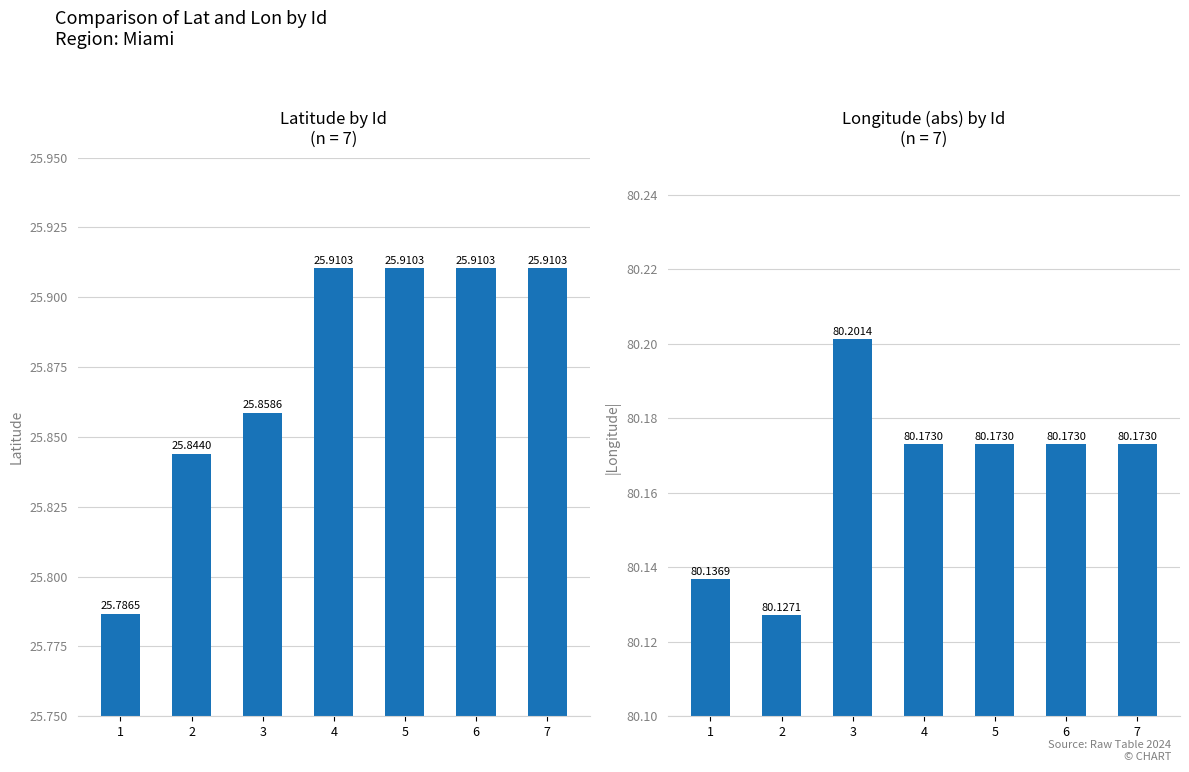

What is the difference between the maximum and second lowest values in the Lon (abs) series?

0.1